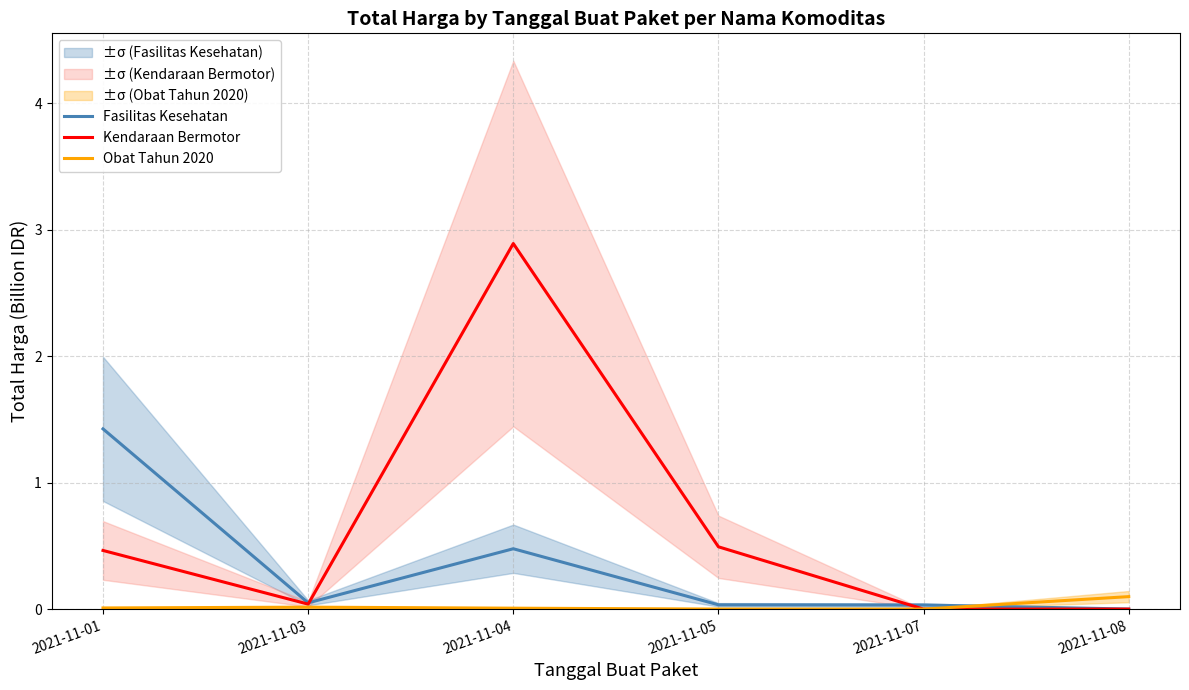

Reading left to right, list all the values displayed in this chart.

Fasilitas Kesehatan: 2021-11-01=1.4	2021-11-03=0.0	2021-11-04=0.5	2021-11-05=0.0	2021-11-07=0.0	2021-11-08=0.0
Kendaraan Bermotor: 2021-11-01=0.5	2021-11-03=0.0	2021-11-04=2.9	2021-11-05=0.5	2021-11-07=0.0	2021-11-08=0.0
Obat Tahun 2020: 2021-11-01=0.0	2021-11-03=0.0	2021-11-04=0.0	2021-11-05=0.0	2021-11-07=0.0	2021-11-08=0.1